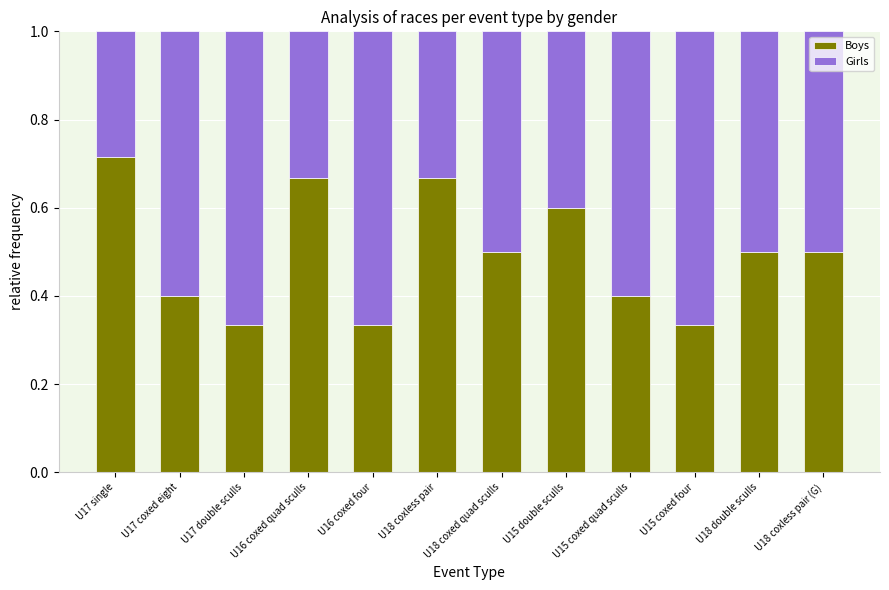

Which category has the highest value in the Boys series?

U17 single